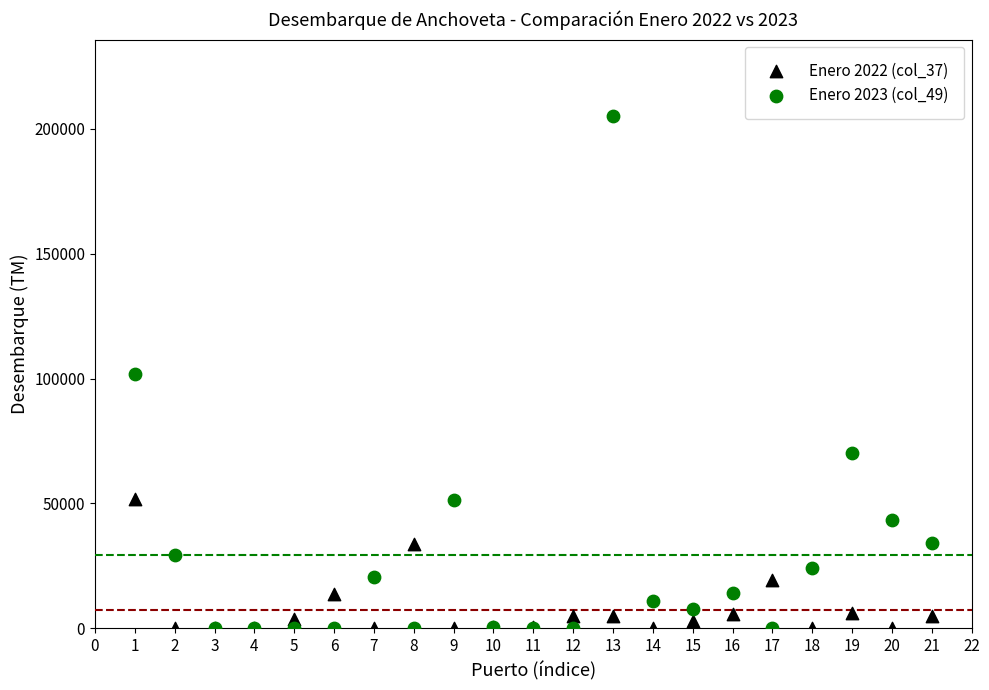

What are all the series names shown in the legend?

Enero 2022 (col_37), Enero 2023 (col_49)